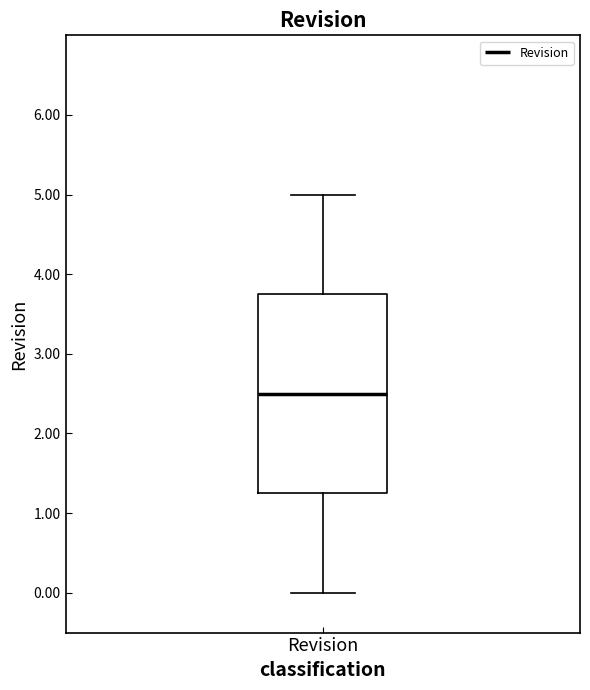

Read this box plot against the y-axis: the position of the median line, the range covered by the box, and the ends of both whiskers. The values are not printed on the chart, so give them approximately, as read against the axis.

median 2.5, box 1.3 to 3.8, whiskers 0.0 to 5.0